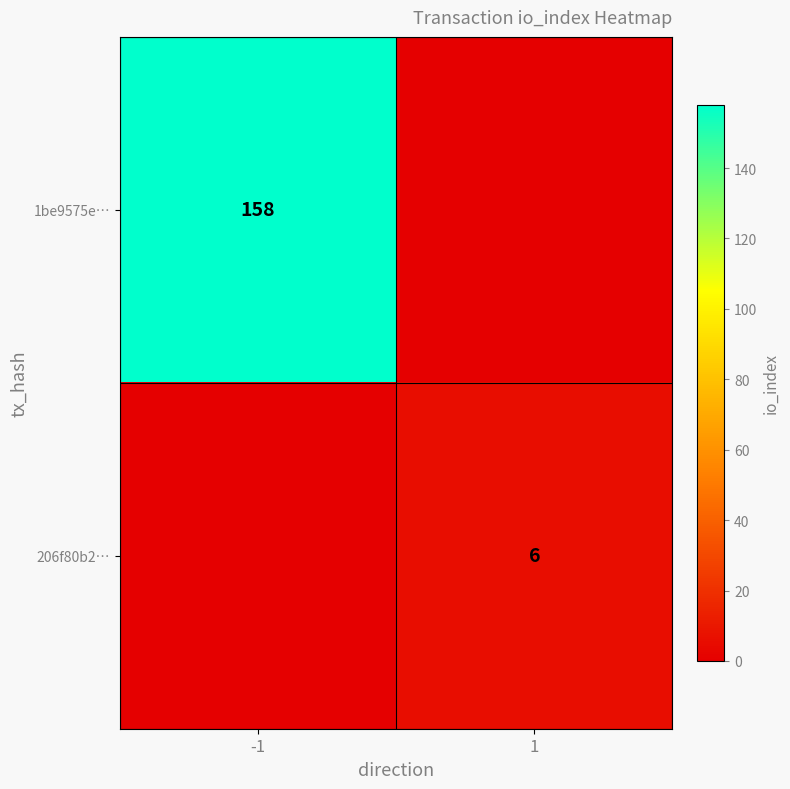

Is the value of 206f80b2… at 1 greater than the value of 1be9575e… at -1?

No